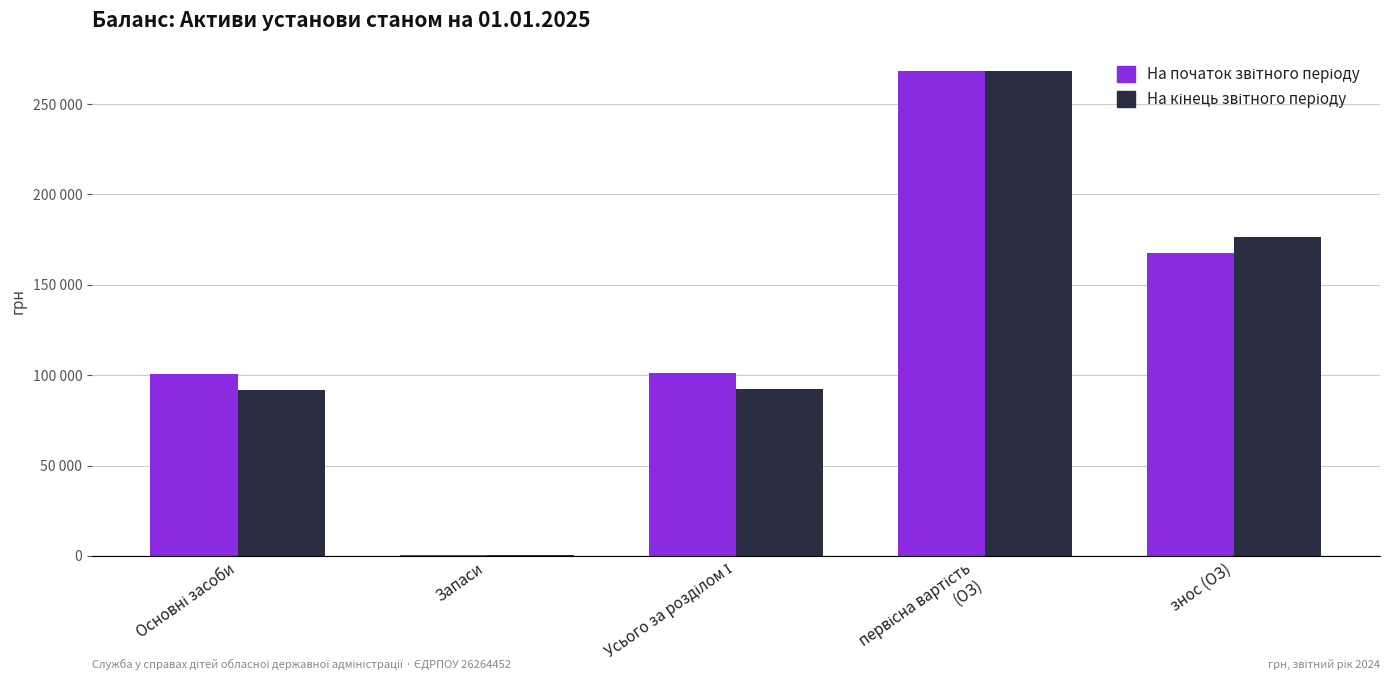

At Запаси, list the series in order from largest to smallest.

На початок звітного періоду, На кінець звітного періоду